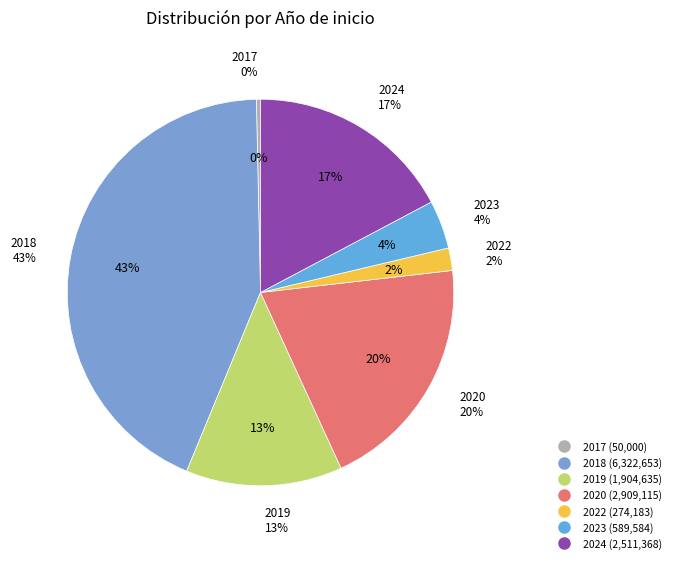

Is there a majority slice in this chart?

No